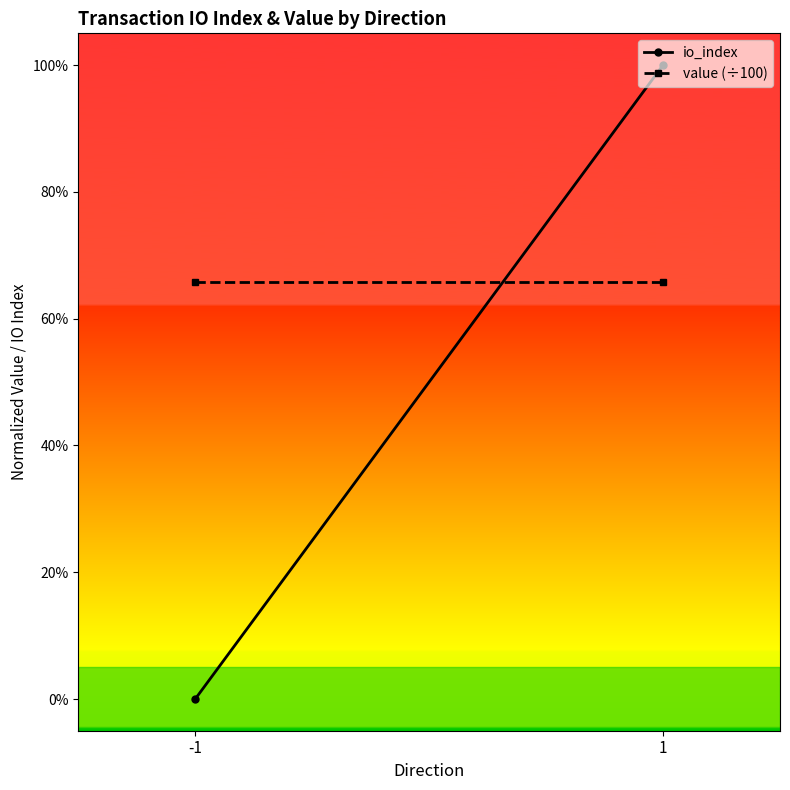

At which category does the chart reach its peak across all series?

1